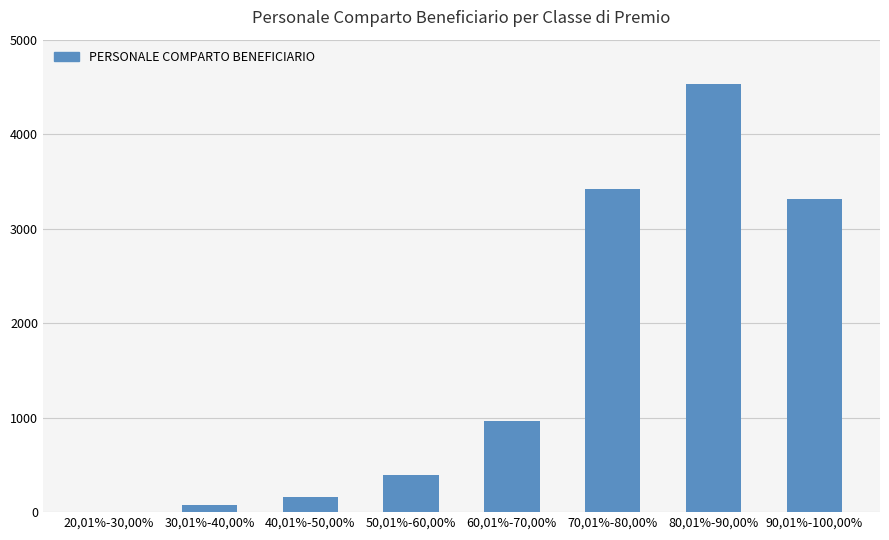

What is the ratio of the value at 70,01%-80,00% to the value at 50,01%-60,00%?

8.6